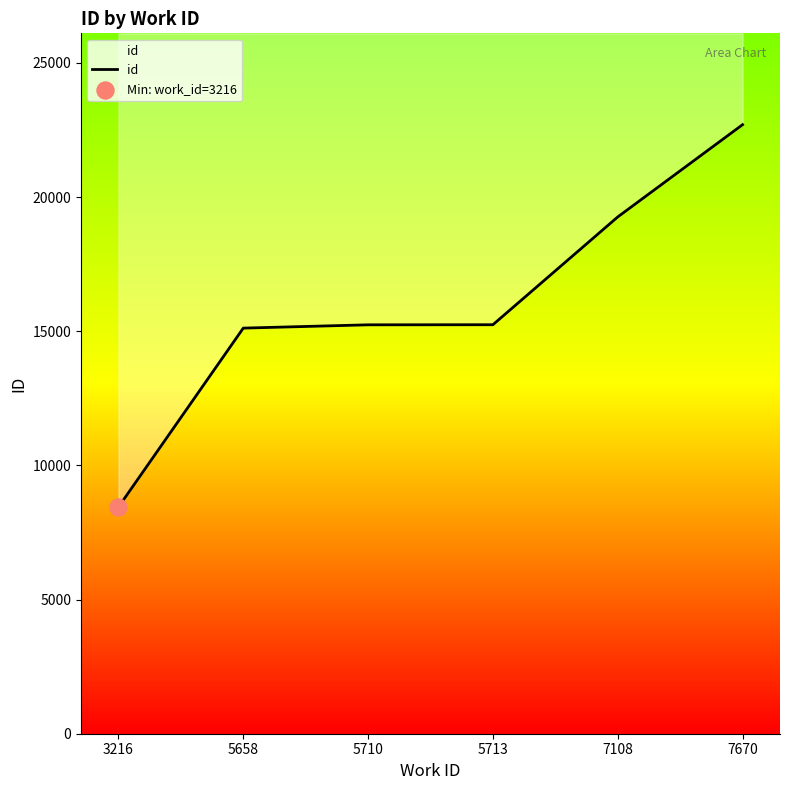

Which has a higher value, 5713 or 7670?

7670